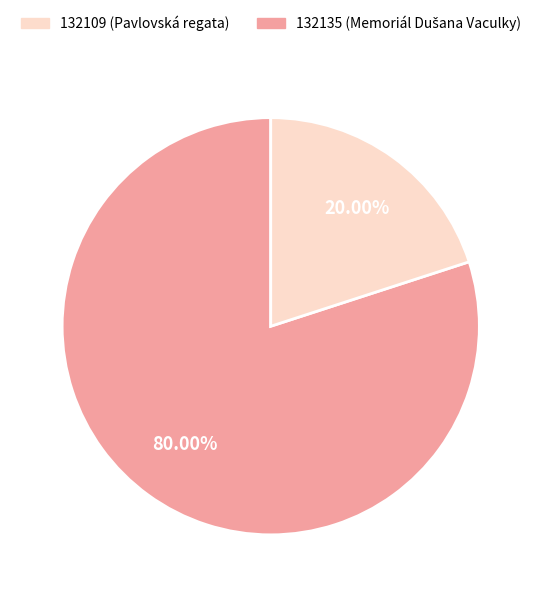

Which category has the biggest portion of the pie?

132109